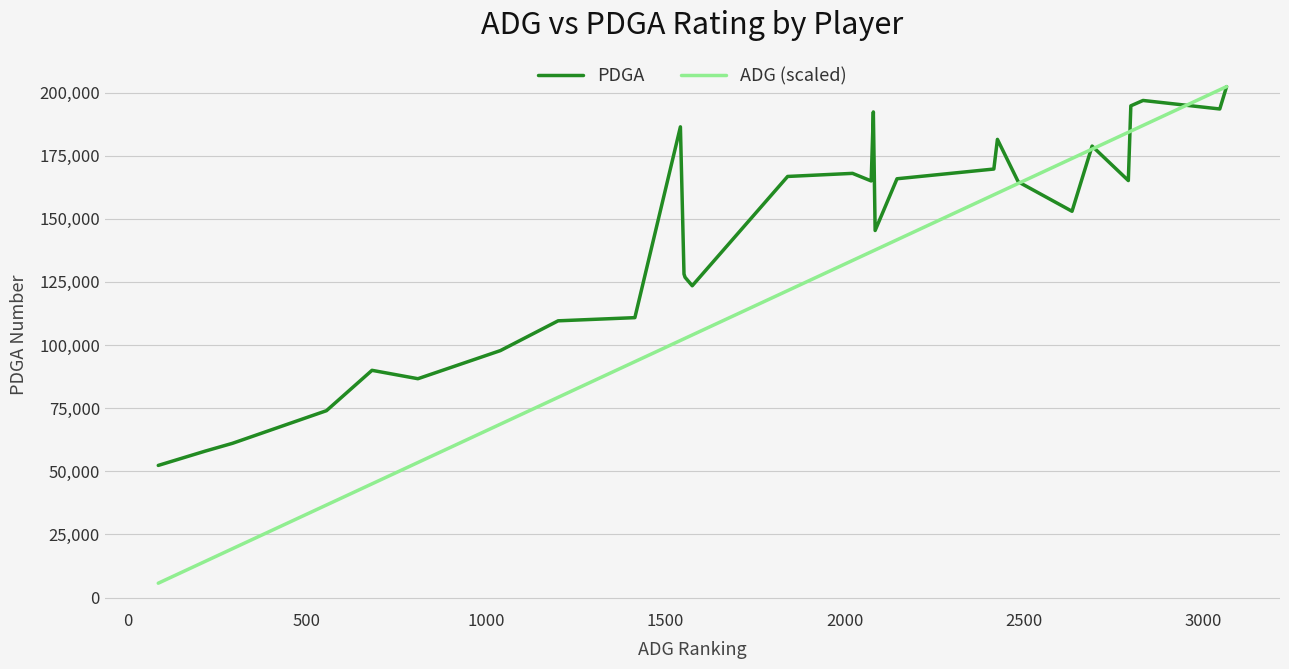

Which series has the widest spread of values?

ADG (scaled)